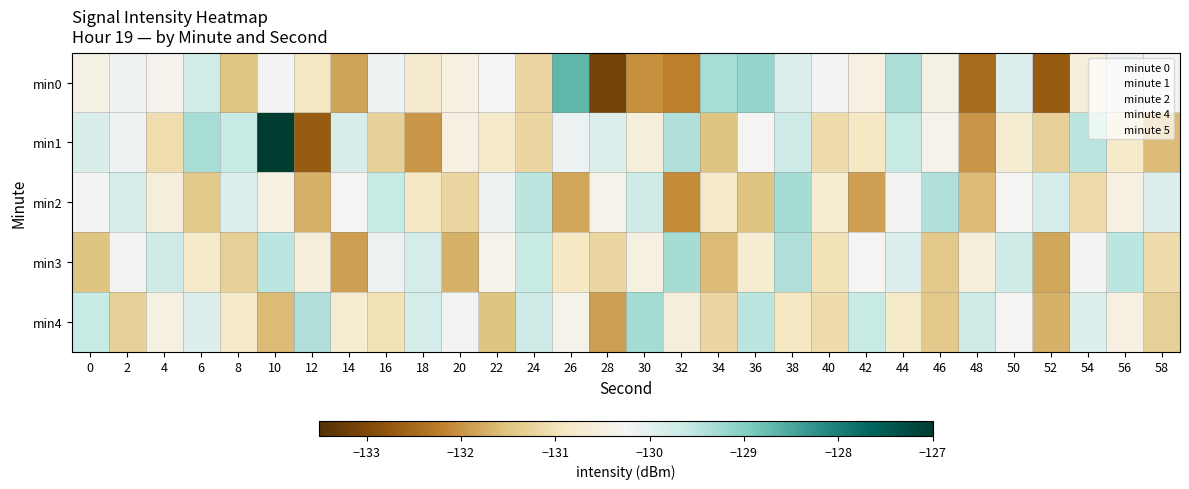

How many categories are shown in the chart?

30